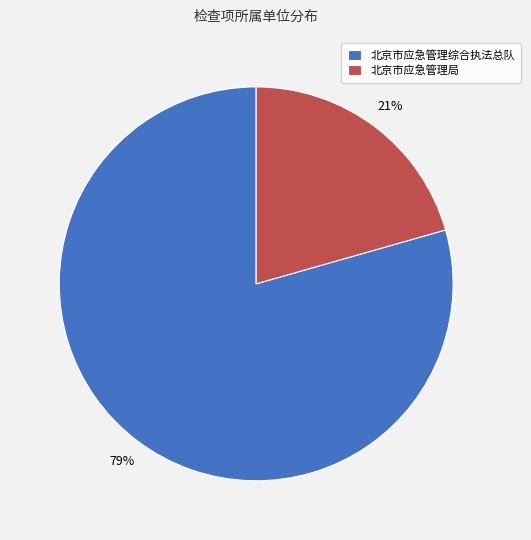

What percentage is the 北京市应急管理综合执法总队 slice, to the nearest percent?

79%